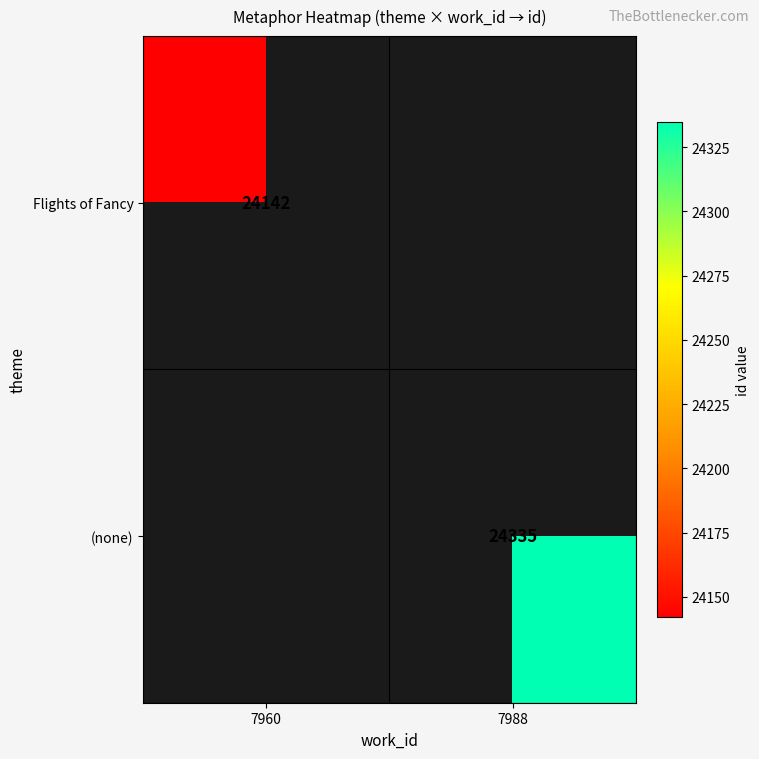

Is it true that (none) equals 5704 at 7988?

False